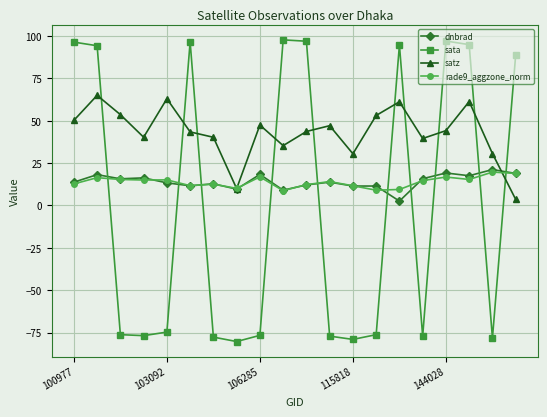

Count the number of data series in this chart.

4